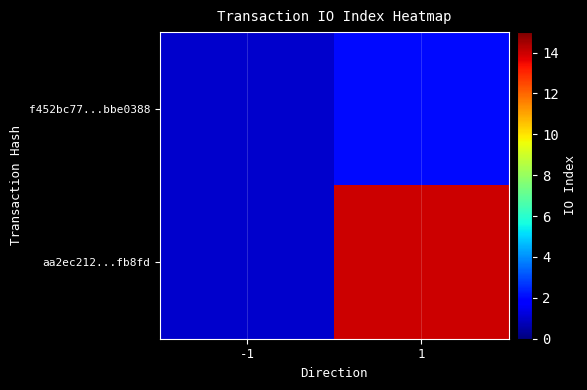

Reading right to left, what are all the values shown in this chart?

f452bc77...bbe0388: 1=2	-1=1
aa2ec212...fb8fd: 1=14	-1=1